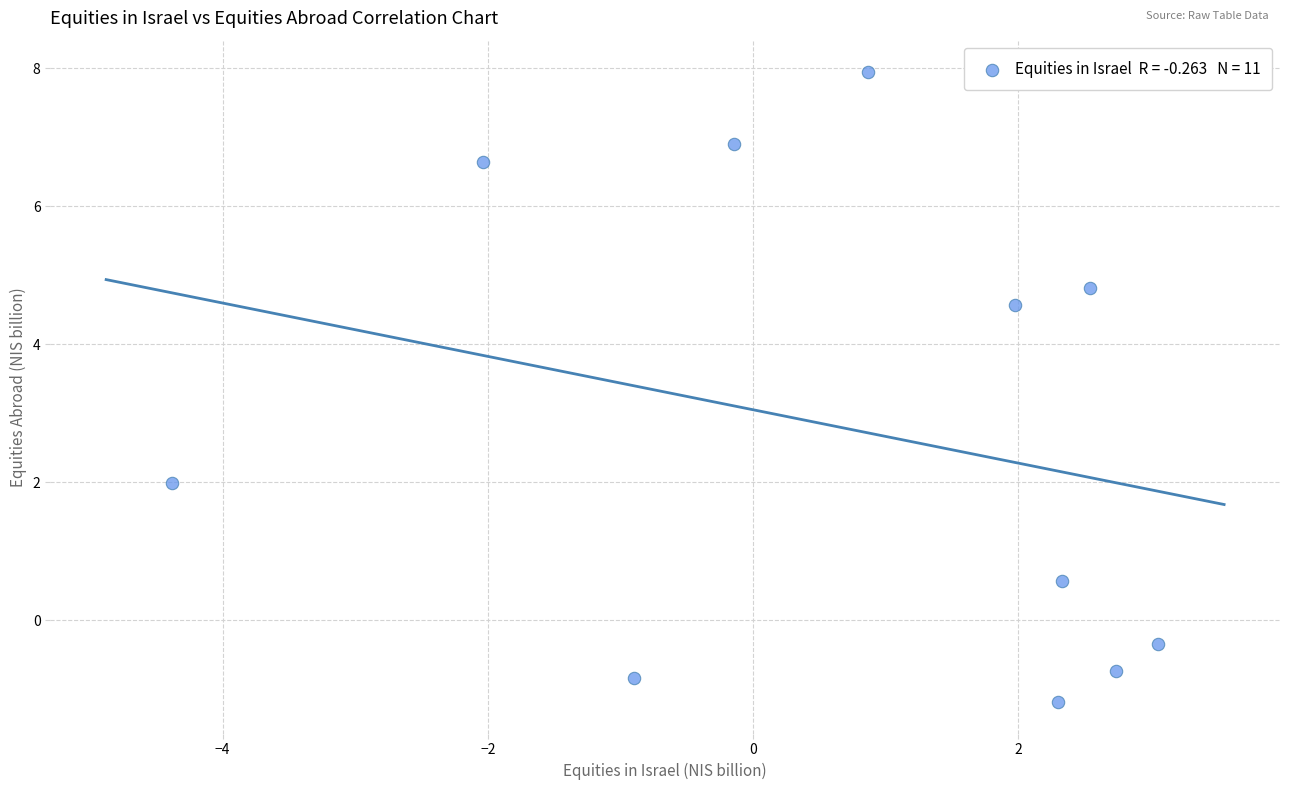

What Y value in the scatter plot is closest to 3?

2.0